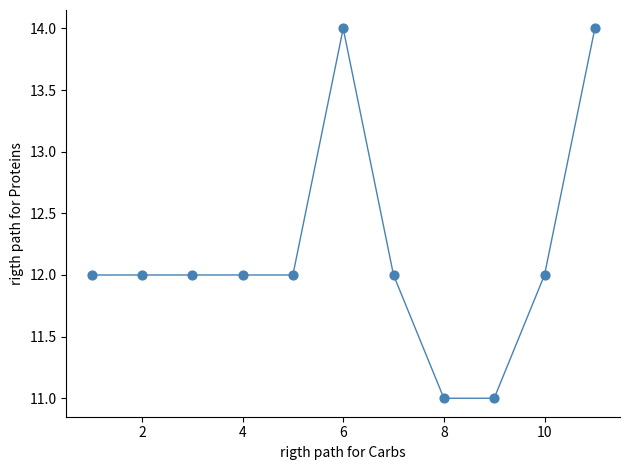

What is the range of X values (max minus min)?

10